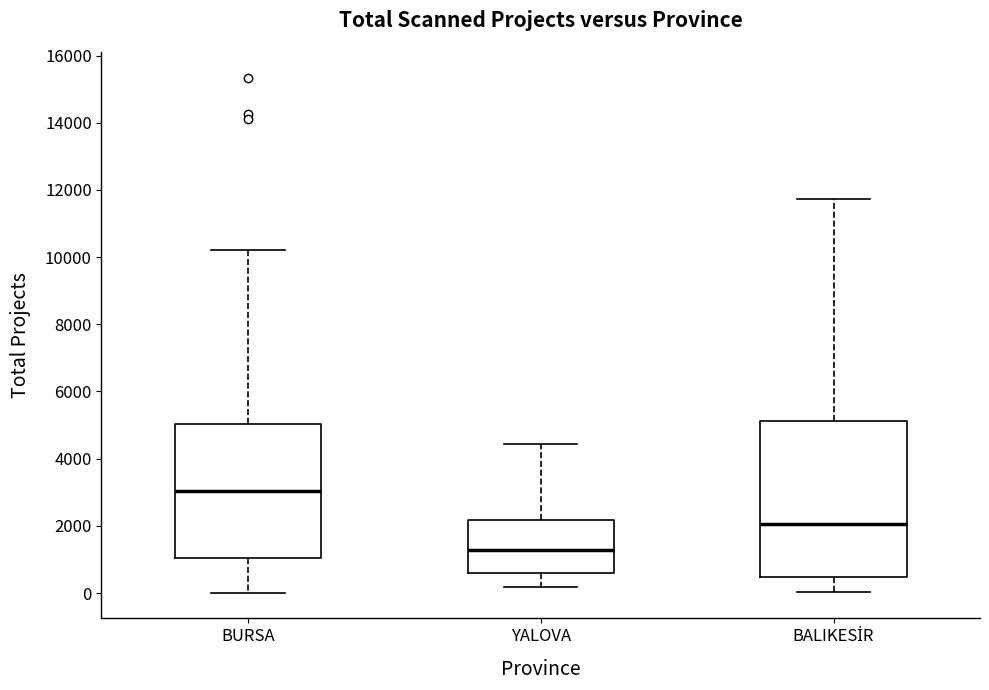

Where does the lower whisker of the box for BALIKESİR end on the y-axis? The values are not printed on the chart, so give them approximately, as read against the axis.

0